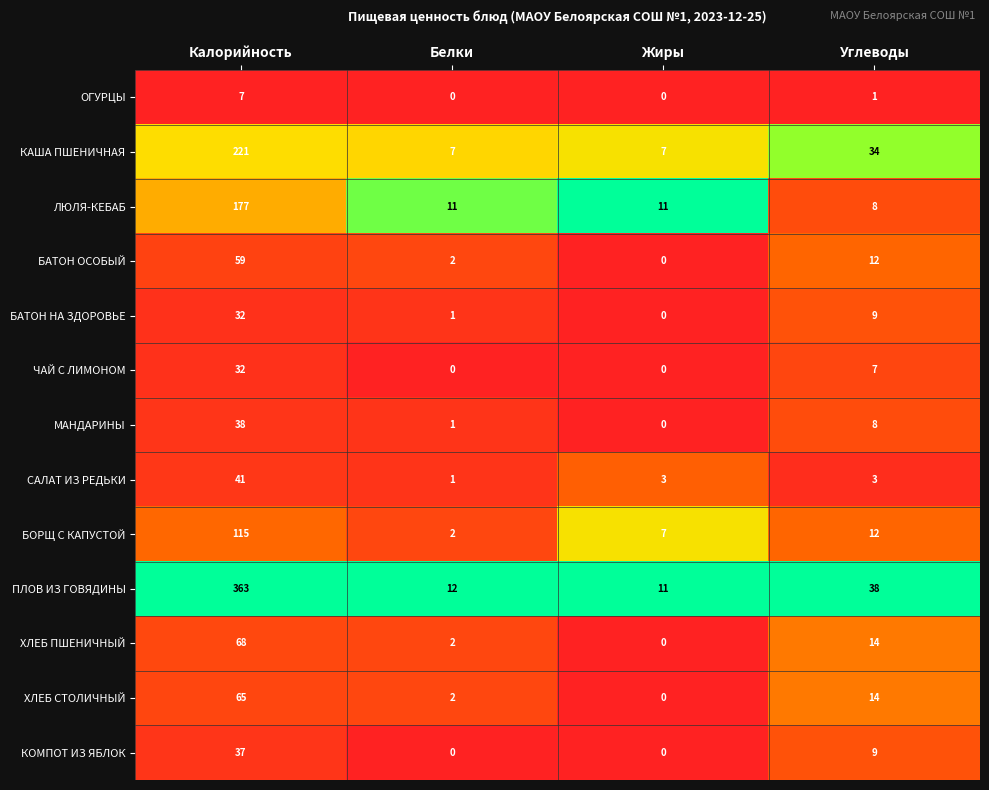

True or false: ЛЮЛЯ-КЕБАБ has a value of 313 at Калорийность.

False